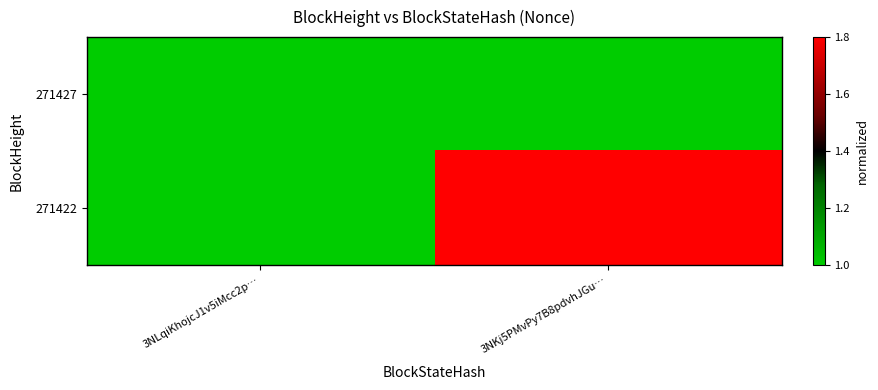

Which series changed the most between 3NLqiKhojcJ1v5iMcc2p… and 3NKj5PMvPy7B8pdvhJGu…?

271422